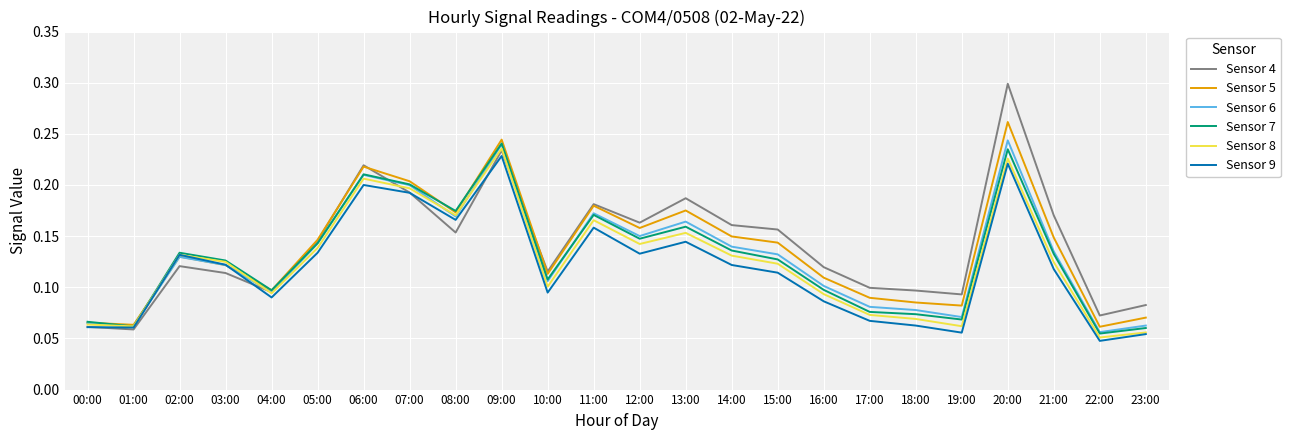

True or false: Sensor 7 and Sensor 4 cross at least once.

True